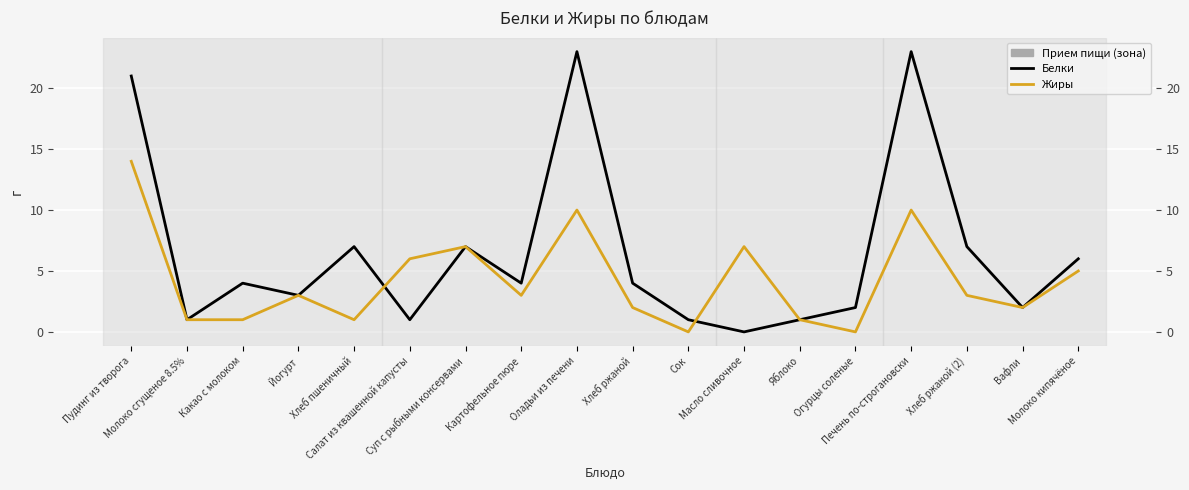

How many data points in Жиры are less than 3?

8